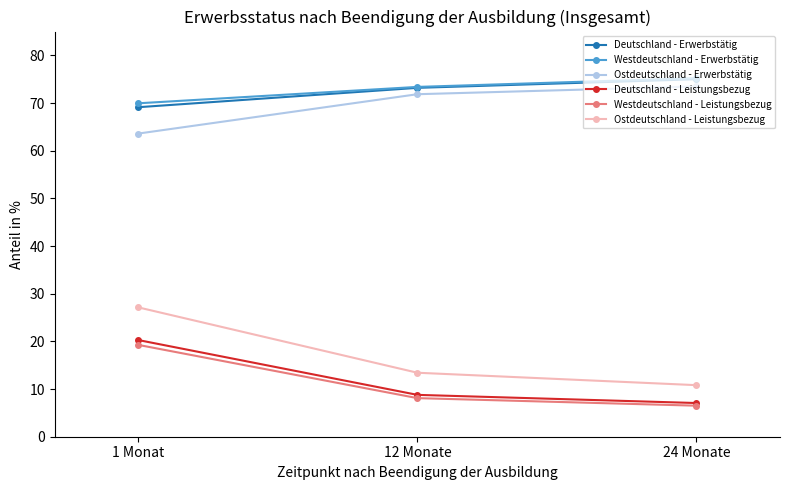

Where does the Westdeutschland - Erwerbstätig series first go above 73?

12 Monate